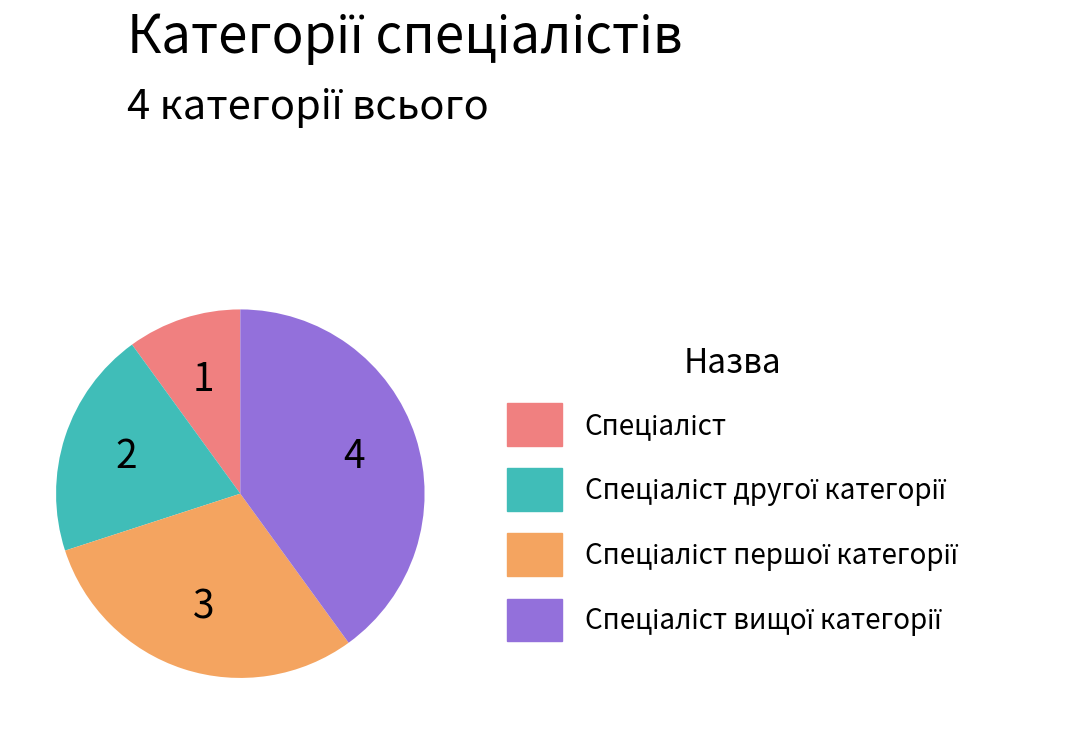

Does any single category account for the majority?

No